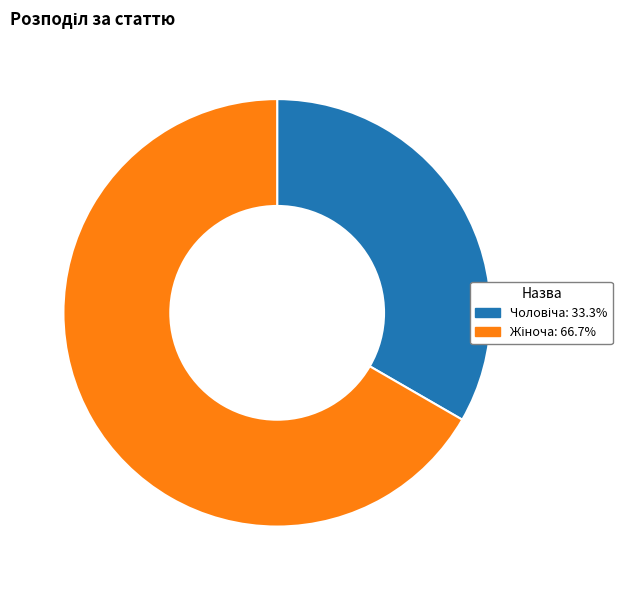

Is there a majority slice in this chart?

Yes